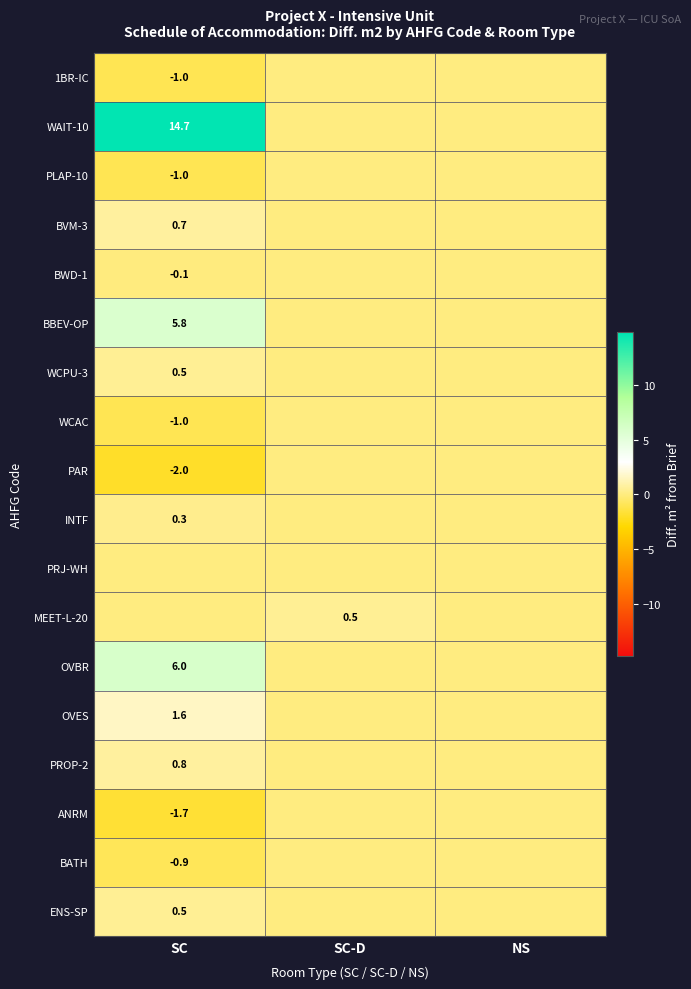

True or false: BATH has a value of -0.3 at SC.

False